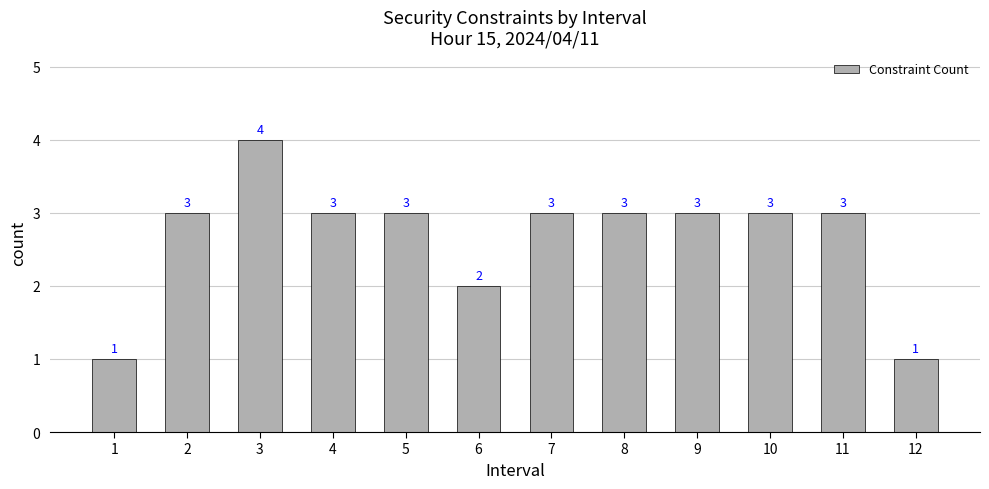

What is the sum of the values at 4 and 2?

6